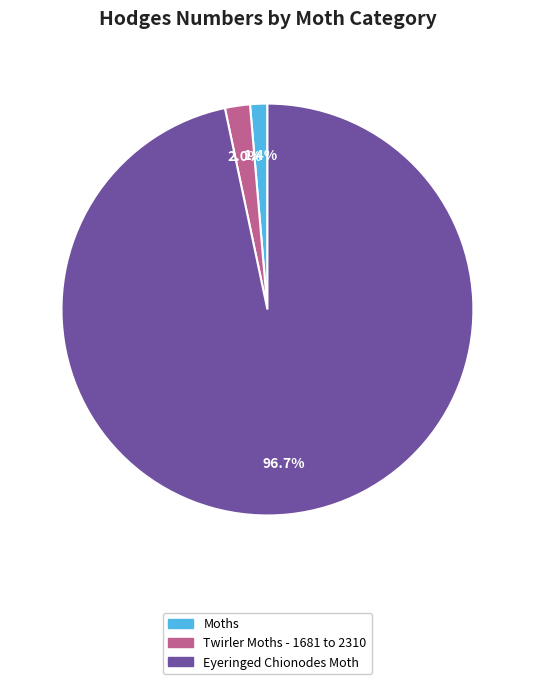

Is it true that Eyeringed Chionodes Moth is 89% of the pie?

False